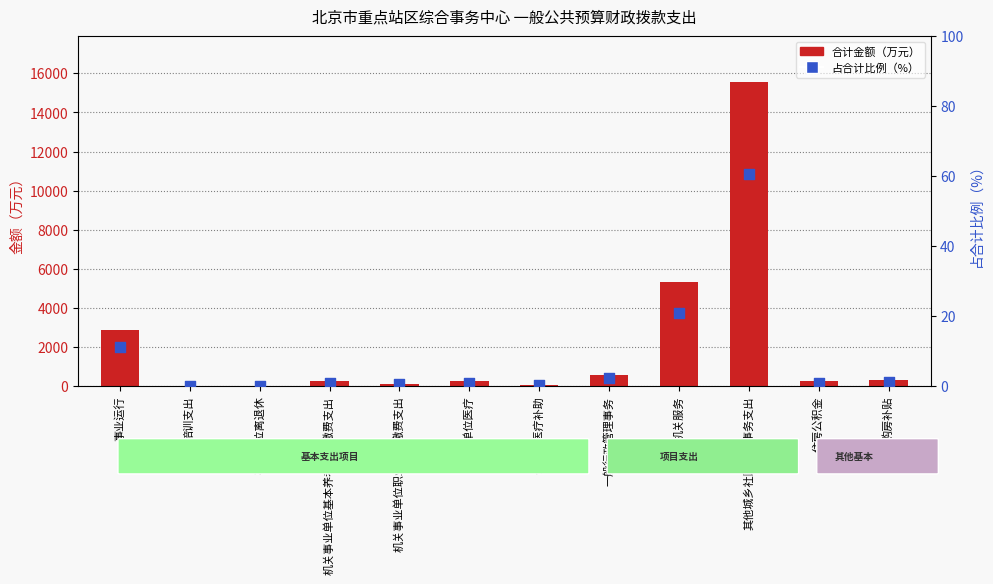

Is the value of 占合计比例（%） at 事业运行 greater than the value of 合计金额（万元） at 机关服务?

No